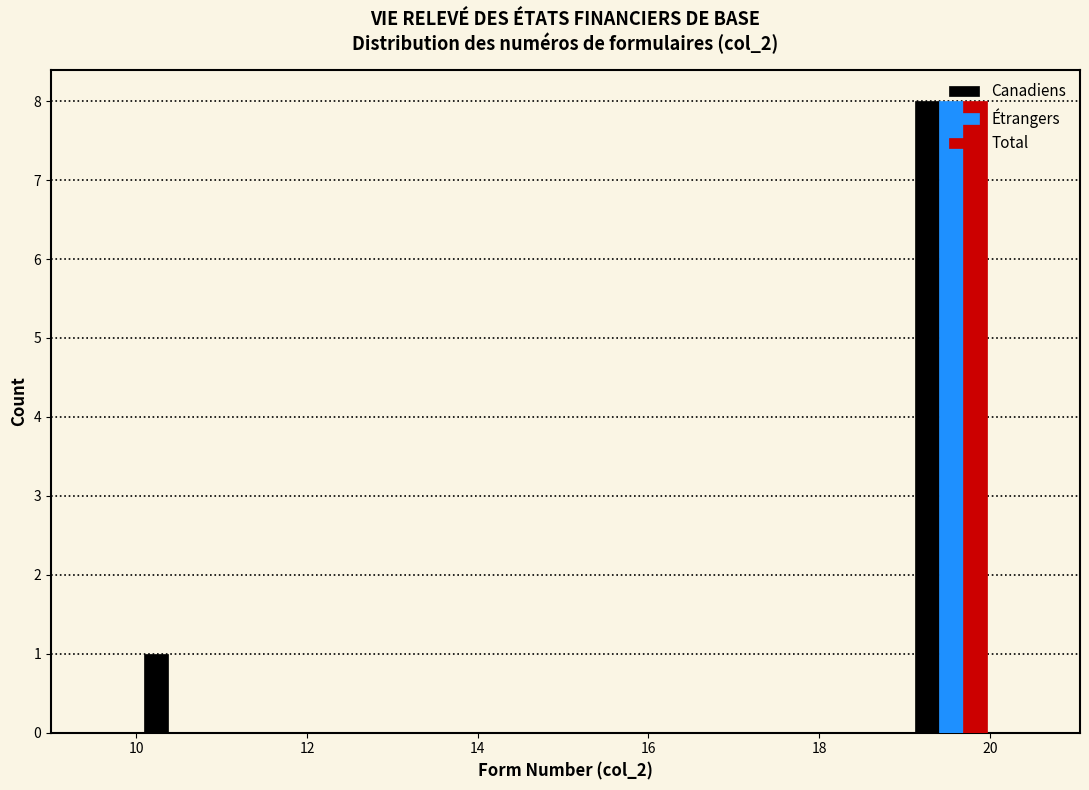

Reading left to right, list every range on the x-axis with the height of the bar of each series over it. Neither the bar edges nor the heights are printed on the chart, so give them approximately, as read against the axes.

10 to 11: Canadiens=1	Étrangers=0	Total=0
11 to 12: Canadiens=0	Étrangers=0	Total=0
12 to 13: Canadiens=0	Étrangers=0	Total=0
13 to 14: Canadiens=0	Étrangers=0	Total=0
14 to 15: Canadiens=0	Étrangers=0	Total=0
15 to 16: Canadiens=0	Étrangers=0	Total=0
16 to 17: Canadiens=0	Étrangers=0	Total=0
17 to 18: Canadiens=0	Étrangers=0	Total=0
18 to 19: Canadiens=0	Étrangers=0	Total=0
19 to 20: Canadiens=8	Étrangers=8	Total=8